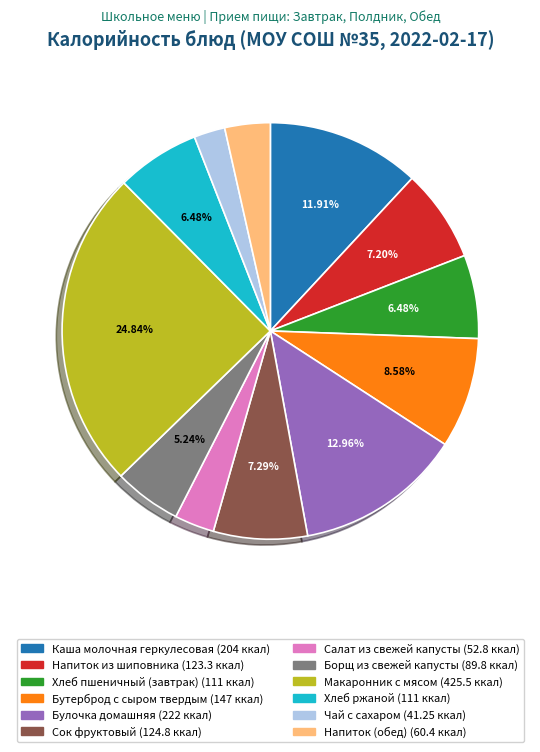

The Бутерброд с сыром твердым slice represents 9% of the pie. True or false?

True